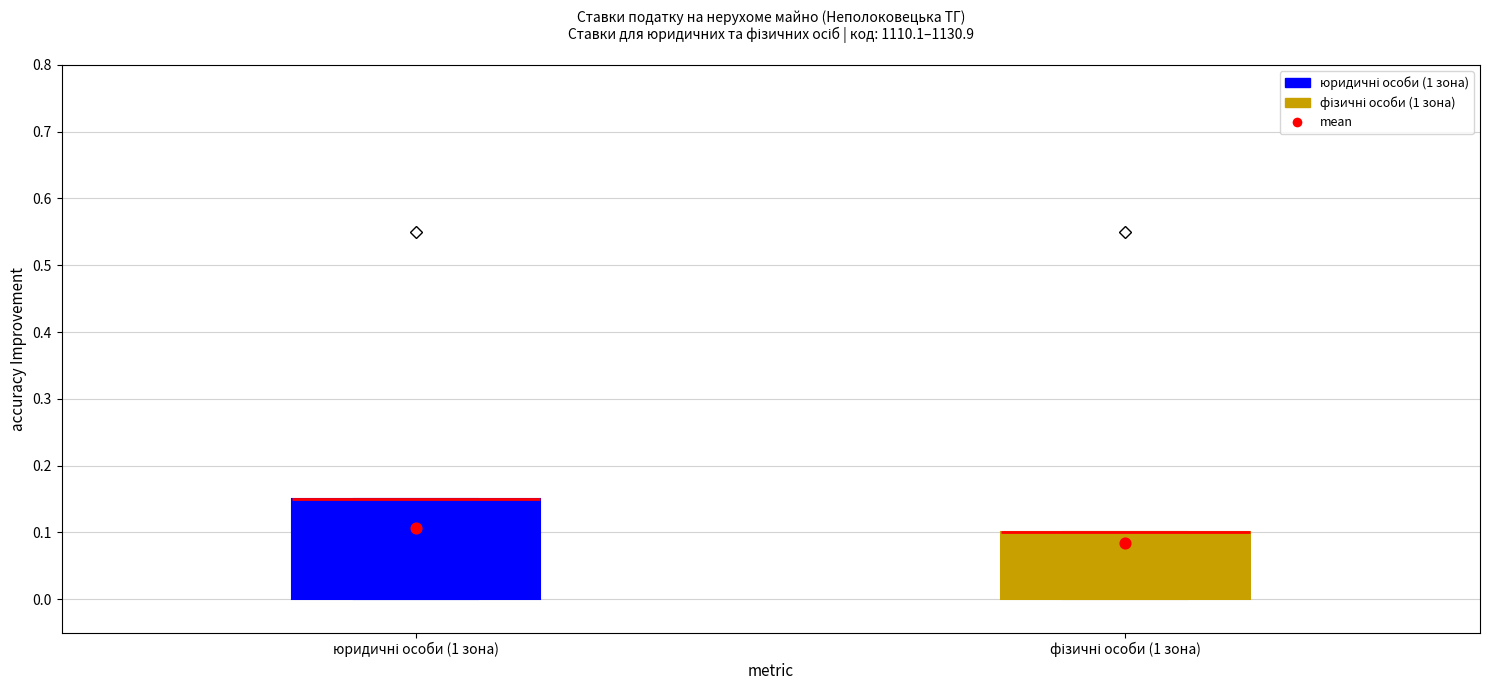

Which box is the tallest, from its lower edge to its upper edge?

юридичні особи (1 зона)